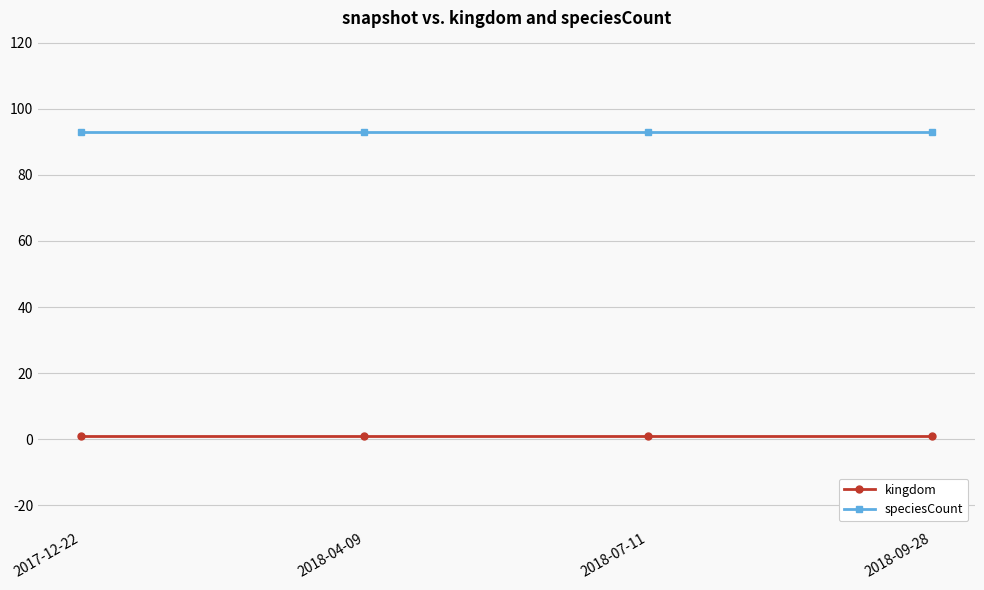

True or false: speciesCount and kingdom intersect in this chart.

False